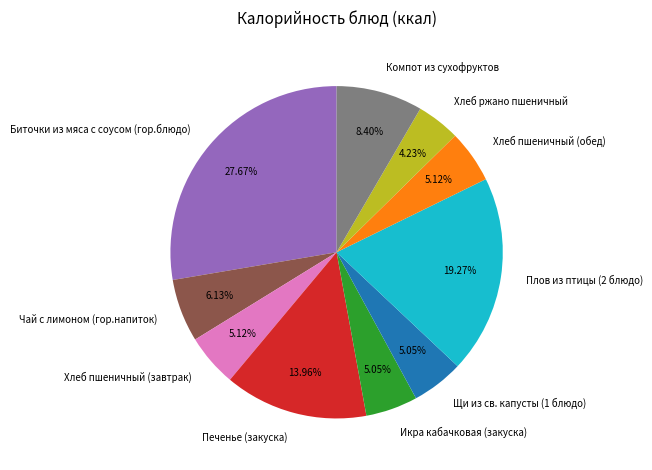

What is the smallest slice in the pie chart?

Хлеб ржано пшеничный